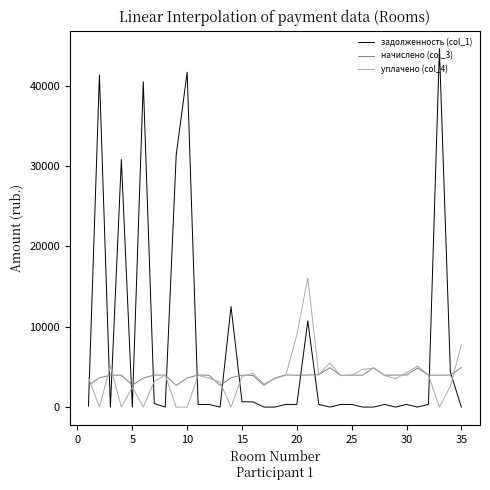

Which series has the widest spread of values?

задолженность (col_1)